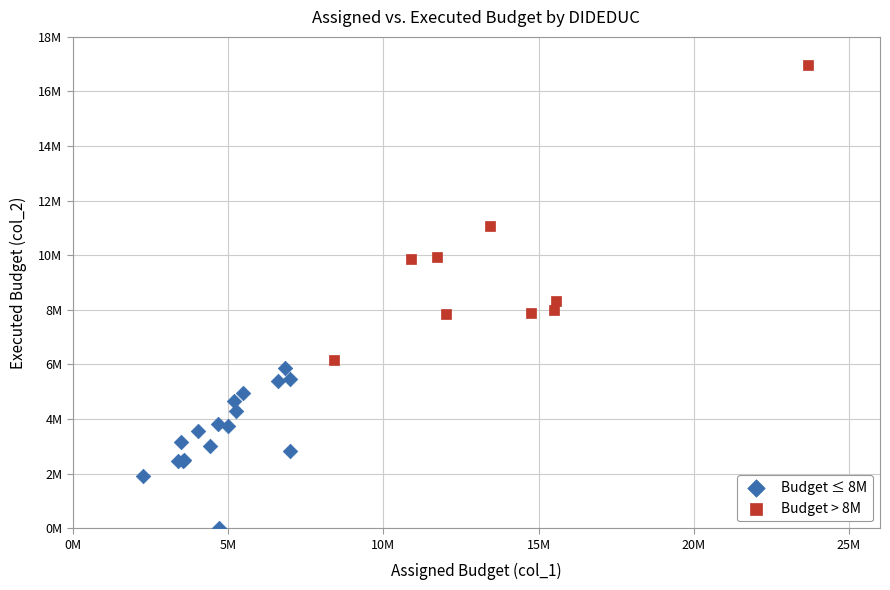

Which series has the largest Y range (max minus min)?

Budget > 8M